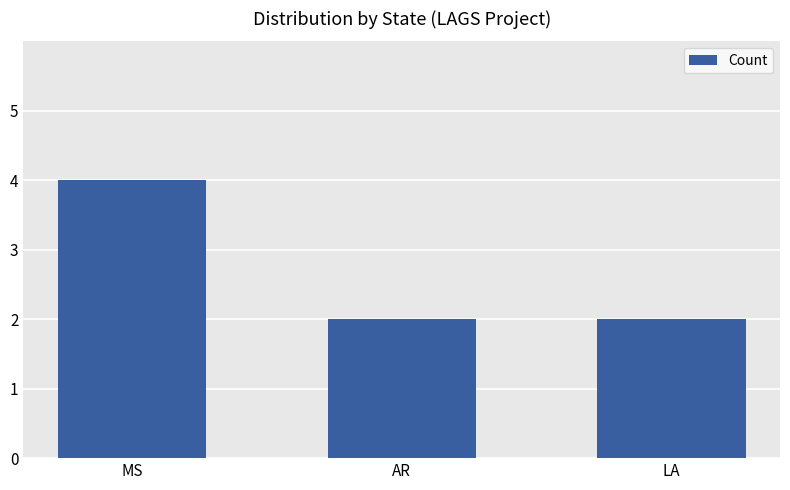

Reading left to right, transcribe all the data shown in this chart.

4	2	2